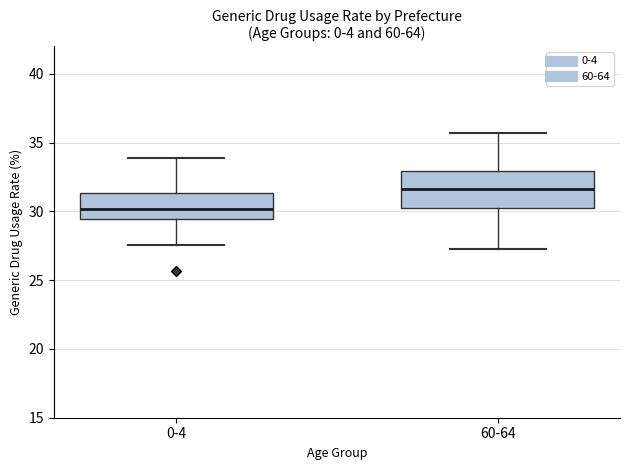

Which box's median line is the highest?

60-64